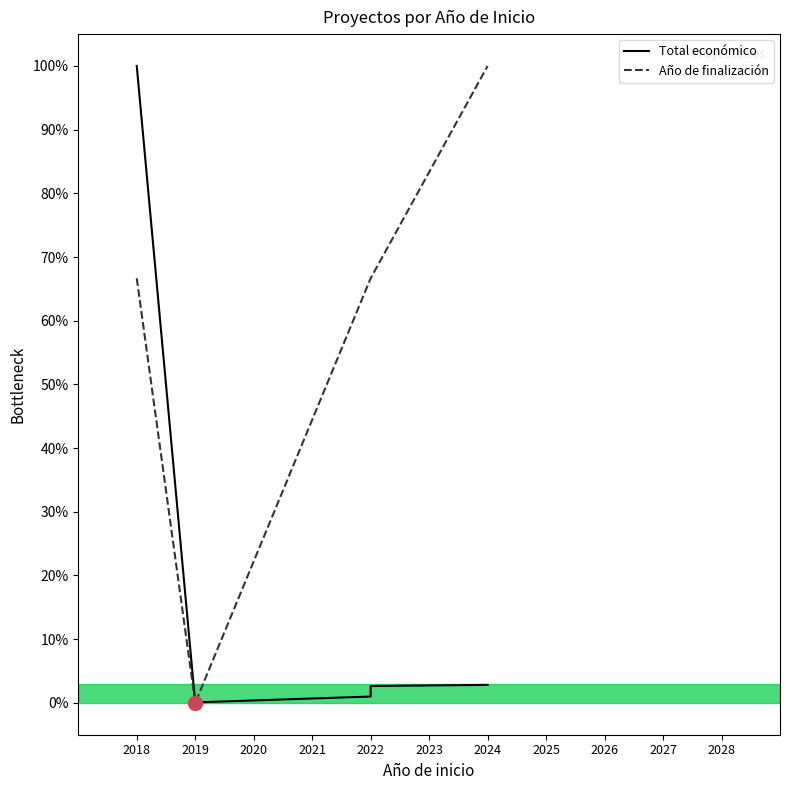

At 2024, list the series in order from largest to smallest.

Año de finalización, Total económico